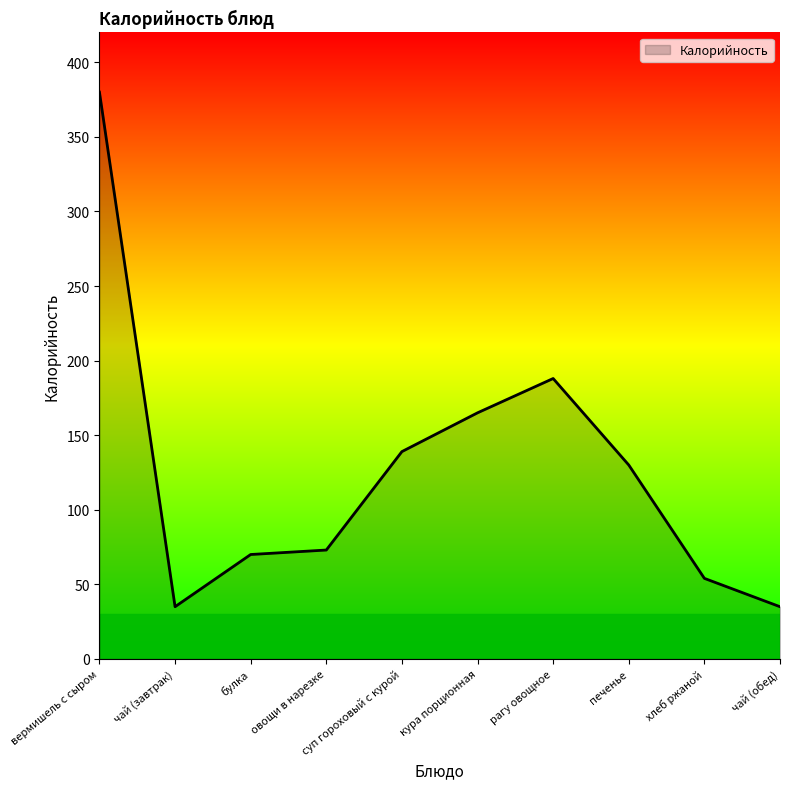

Which label corresponds to the largest value in the chart?

вермишель с сыром